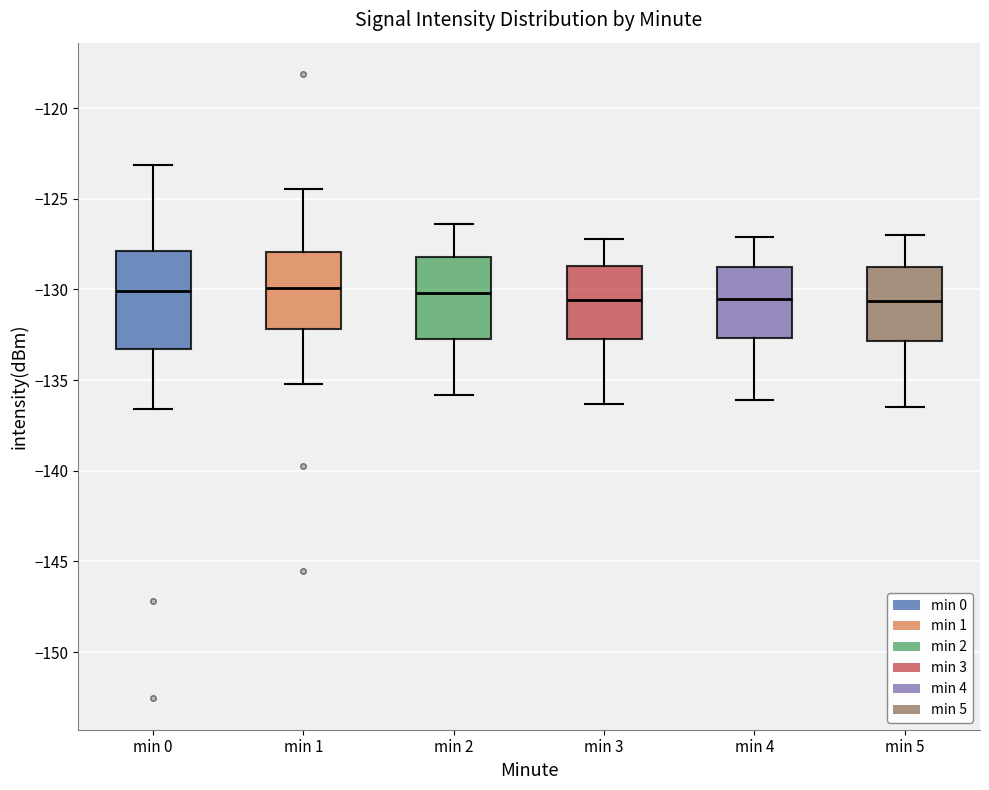

Reading left to right, read every box against the y-axis: the position of its median line, the range the box covers, and the ends of its whiskers. The values are not printed on the chart, so give them approximately, as read against the axis.

min 0: median -130.0, box -133.5 to -128.0, whiskers -136.5 to -123.0
min 1: median -130.0, box -132.0 to -128.0, whiskers -135.0 to -124.5
min 2: median -130.0, box -132.5 to -128.0, whiskers -136.0 to -126.5
min 3: median -130.5, box -132.5 to -128.5, whiskers -136.5 to -127.0
min 4: median -130.5, box -132.5 to -129.0, whiskers -136.0 to -127.0
min 5: median -130.5, box -133.0 to -128.5, whiskers -136.5 to -127.0